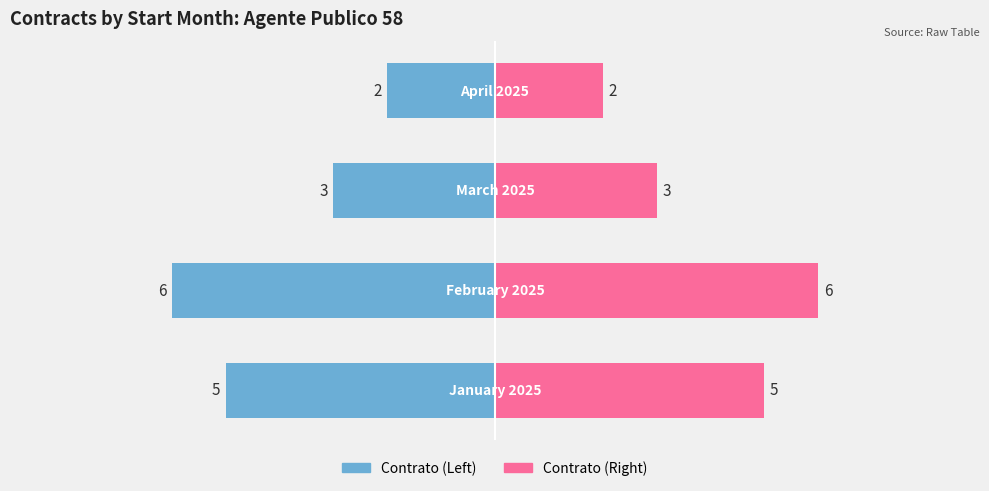

List the labels in order of Contrato (Right) value, largest first.

1, 0, 2, 3